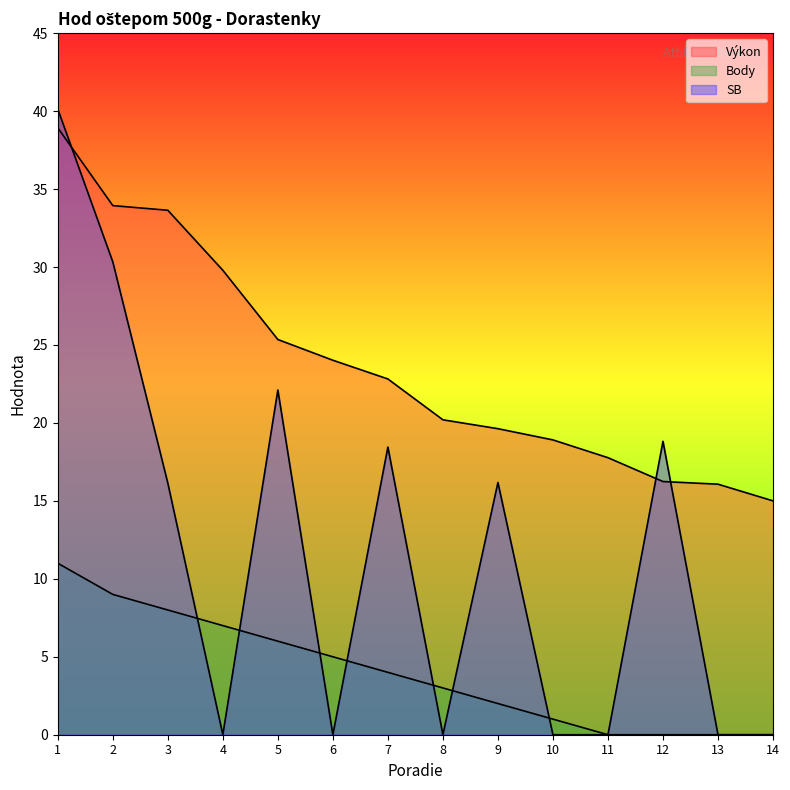

How many intersections are there between Body and SB?

7